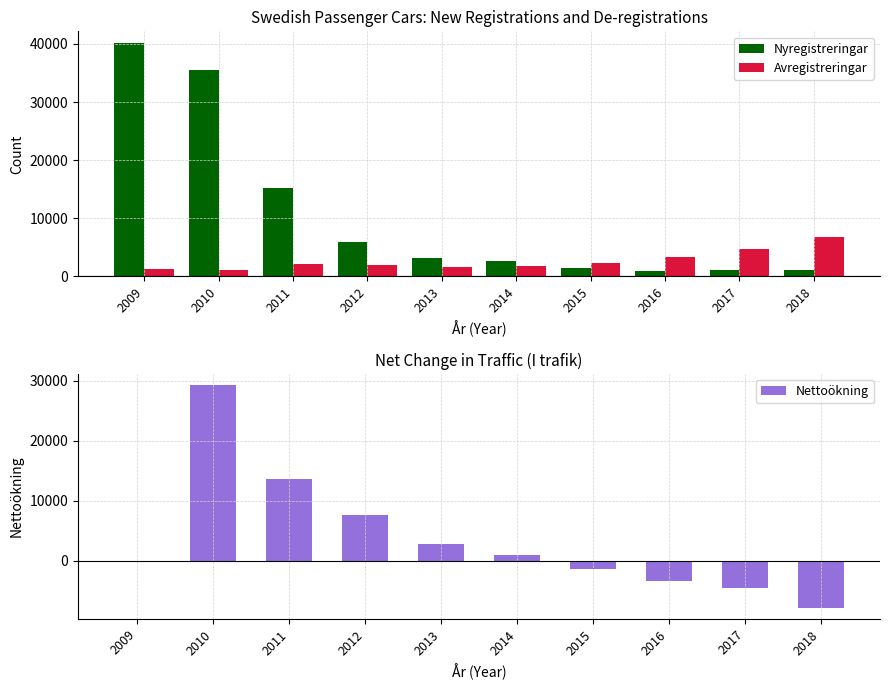

What is the value of the Nettoökning bar at the 8th from the left?

-3387